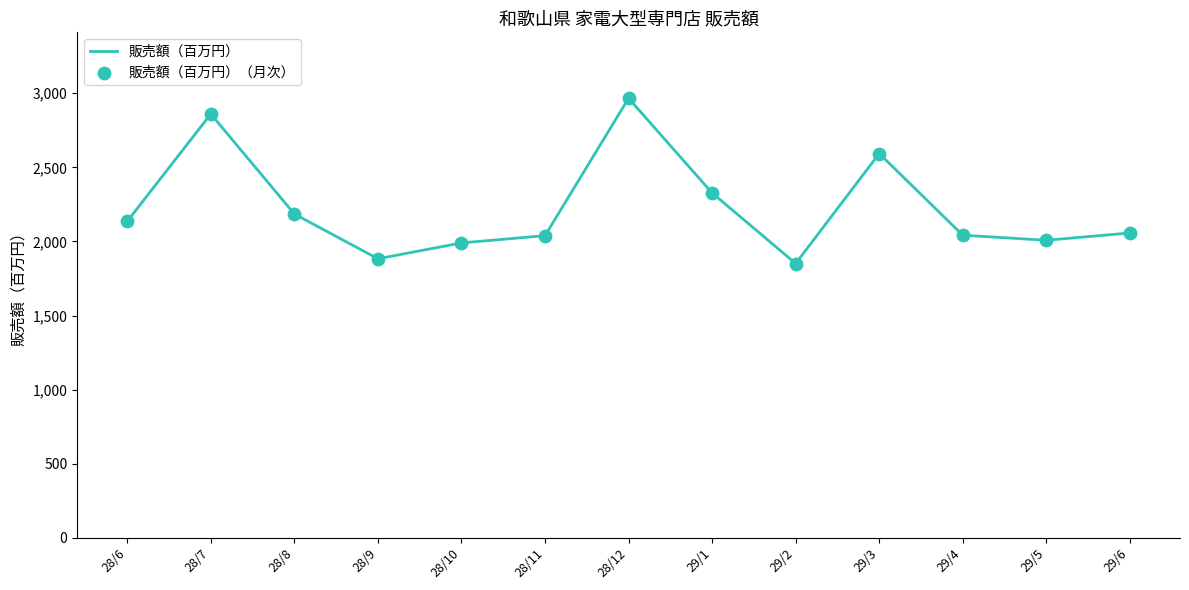

What is the change in value from 28/7 to 28/8?

-675